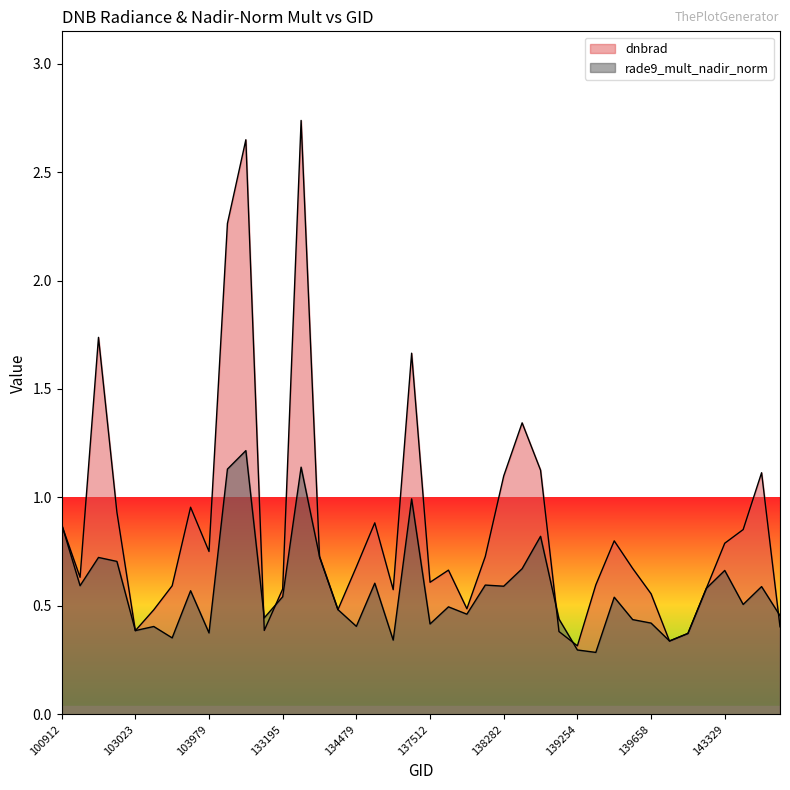

Reading left to right, extract all data points from this chart.

dnbrad: 0.9	0.6	1.7	0.9	0.4	0.5	0.6	1.0	0.8	2.3	2.6	0.4	0.6	2.7	0.7	0.5	0.7	0.9	0.6	1.7	0.6	0.7	0.5	0.7	1.1	1.3	1.1	0.4	0.3	0.6	0.8	0.7	0.6	0.3	0.4	0.6	0.8	0.9	1.1	0.4
rade9_mult_nadir_norm: 0.9	0.6	0.7	0.7	0.4	0.4	0.4	0.6	0.4	1.1	1.2	0.4	0.5	1.1	0.7	0.5	0.4	0.6	0.3	1.0	0.4	0.5	0.5	0.6	0.6	0.7	0.8	0.4	0.3	0.3	0.5	0.4	0.4	0.3	0.4	0.6	0.7	0.5	0.6	0.5